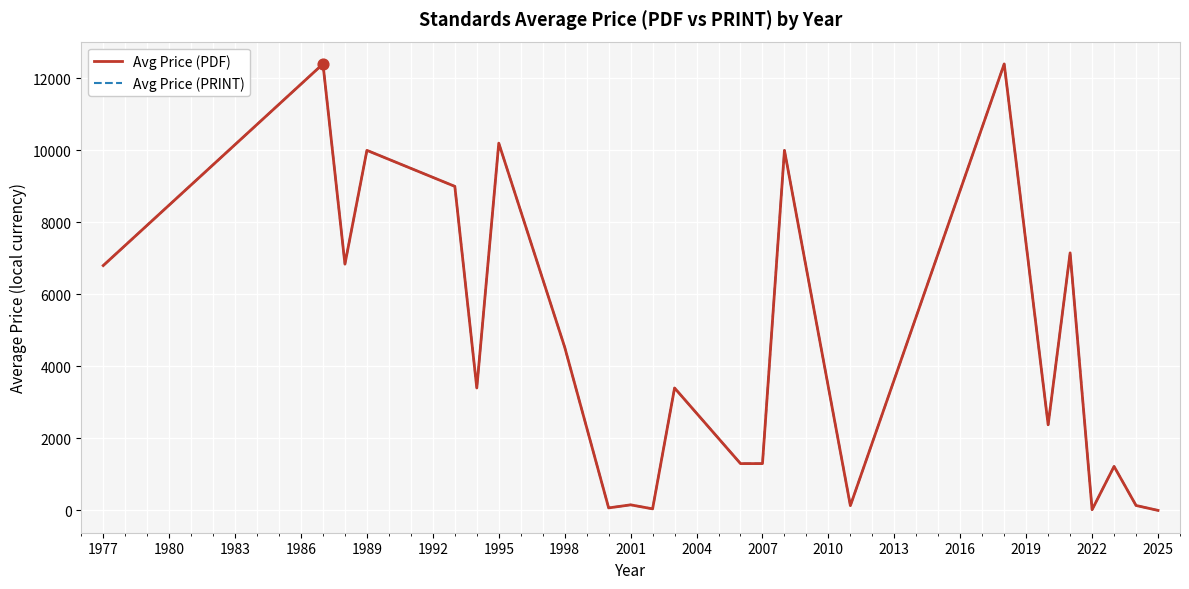

Does the chart have visible grid lines?

Yes